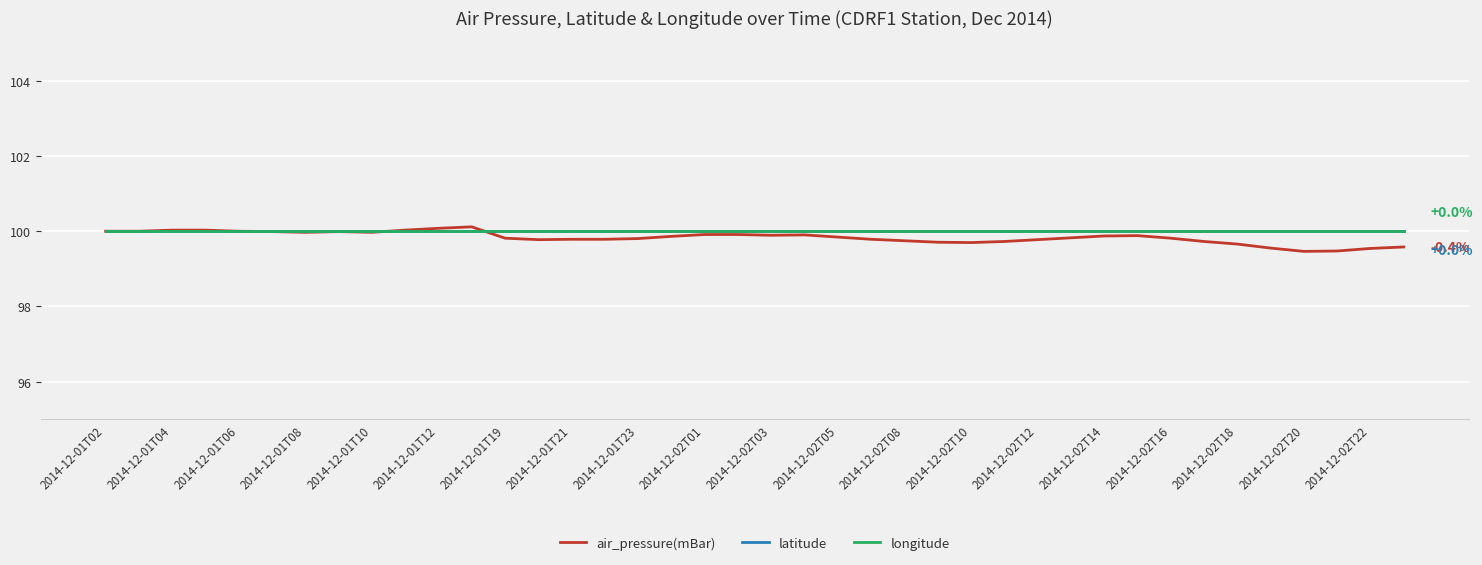

How many intersections are there between air_pressure(mBar) and longitude?

2